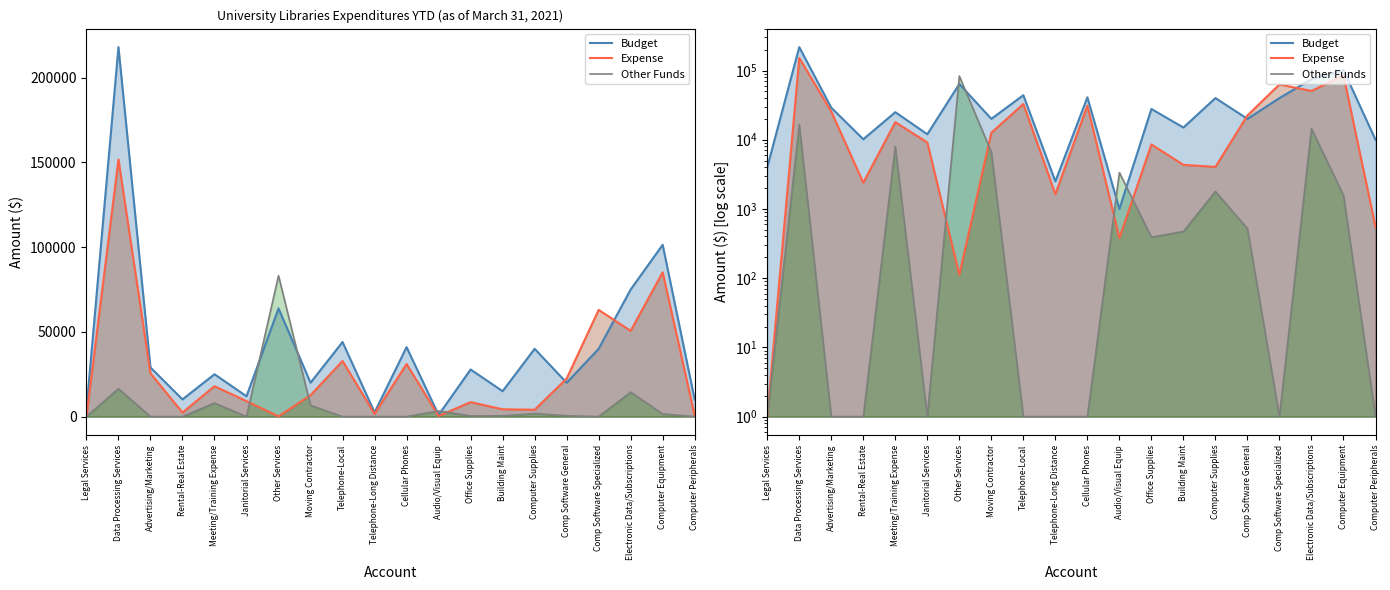

Reading right to left, list all the values displayed in this chart.

Budget_line: Computer Peripherals=10000	Computer Equipment=101374	Electronic Data/Subscriptions=75000	Comp Software Specialized=40000	Comp Software General=20000	Computer Supplies=40000	Building Maint=15000	Office Supplies=27800	Audio/Visual Equip=1000	Cellular Phones=41000	Telephone-Long Distance=2500	Telephone-Local=44000	Moving Contractor=20000	Other Services=63840	Janitorial Services=12000	Meeting/Training Expense=25000	Rental-Real Estate=10160	Advertising/Marketing=29000	Data Processing Services=218000	Legal Services=4000
Expense_line: Computer Peripherals=550	Computer Equipment=85126	Electronic Data/Subscriptions=50610	Comp Software Specialized=62964	Comp Software General=22449	Computer Supplies=4058	Building Maint=4330	Office Supplies=8547	Audio/Visual Equip=381	Cellular Phones=31032	Telephone-Long Distance=1633	Telephone-Local=32814	Moving Contractor=12623	Other Services=112	Janitorial Services=9128	Meeting/Training Expense=17933	Rental-Real Estate=2394	Advertising/Marketing=25507	Data Processing Services=151693	Legal Services=1
Other_line: Computer Peripherals=1	Computer Equipment=1577	Electronic Data/Subscriptions=14450	Comp Software Specialized=1	Comp Software General=520	Computer Supplies=1789	Building Maint=472	Office Supplies=391	Audio/Visual Equip=3356	Cellular Phones=1	Telephone-Long Distance=1	Telephone-Local=1	Moving Contractor=6645	Other Services=83158	Janitorial Services=1	Meeting/Training Expense=8001	Rental-Real Estate=1	Advertising/Marketing=1	Data Processing Services=16475	Legal Services=1